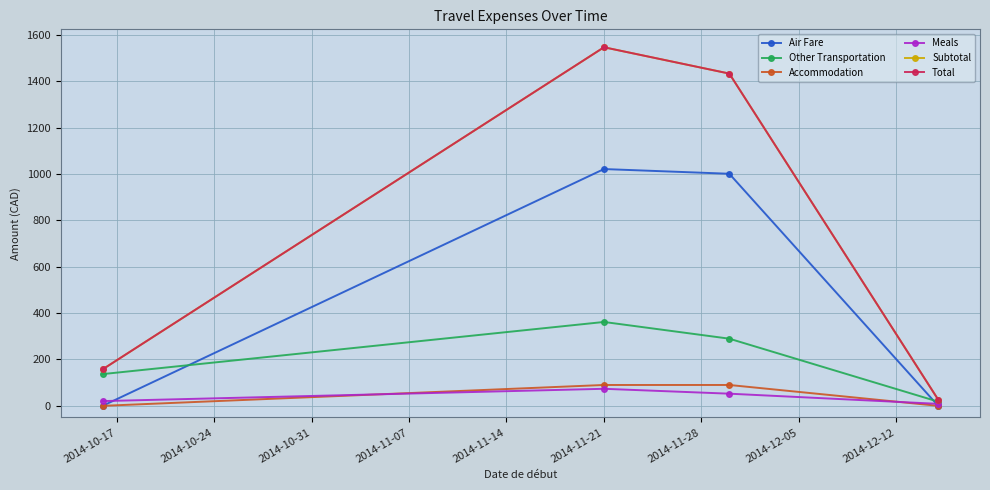

Which category has the lowest value across all series?

2014-10-17